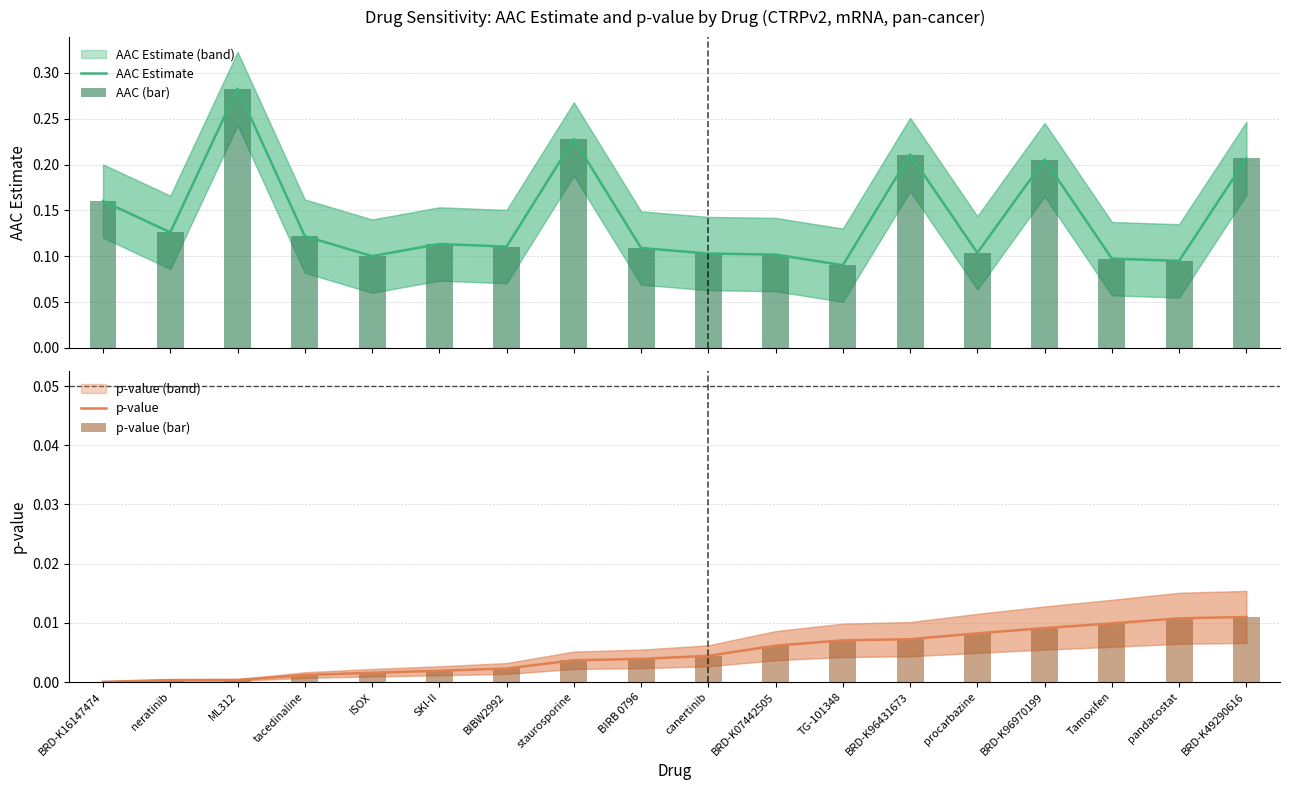

What is the difference between the highest and lowest values at ISOX?

0.1